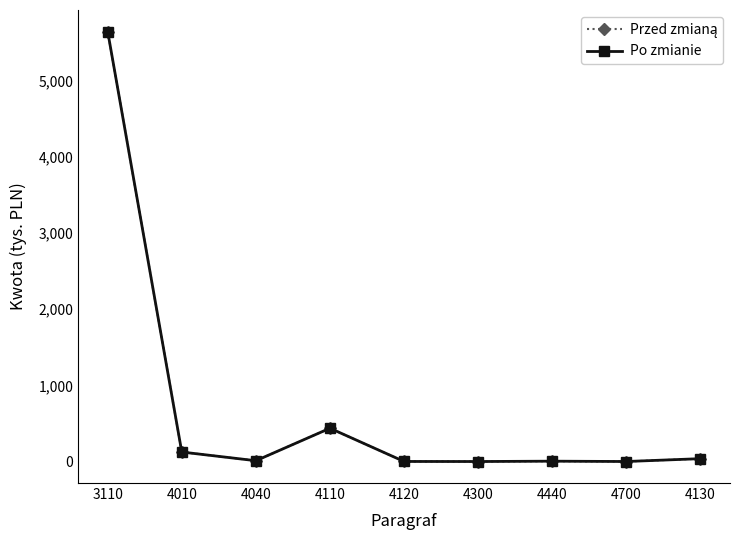

True or false: Przed zmianą and Po zmianie intersect in this chart.

False